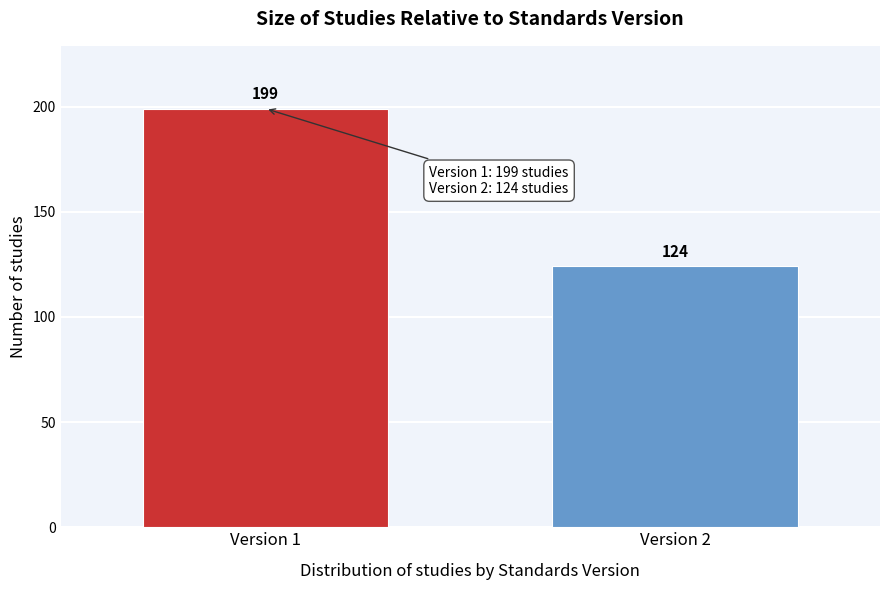

Reading right to left, transcribe all the data shown in this chart.

Version 2=124	Version 1=199